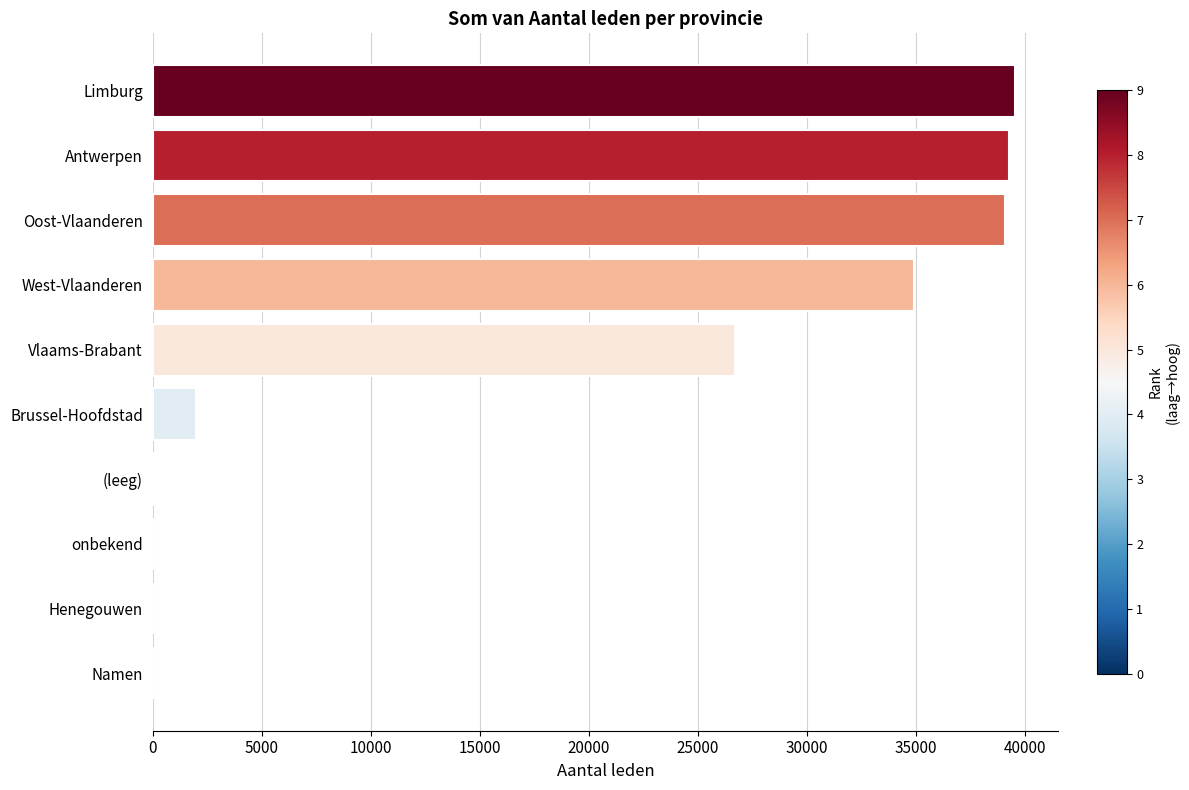

What is the greatest value displayed?

39563